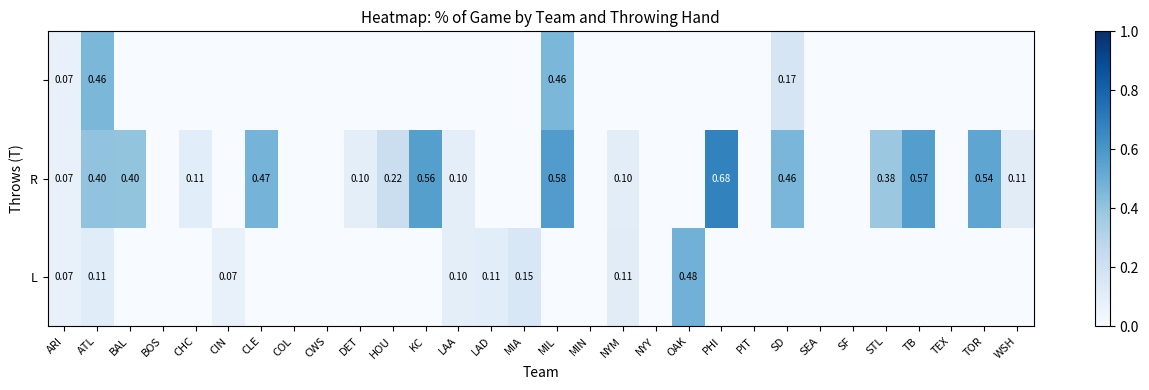

Which category has the highest value in the R series?

PHI